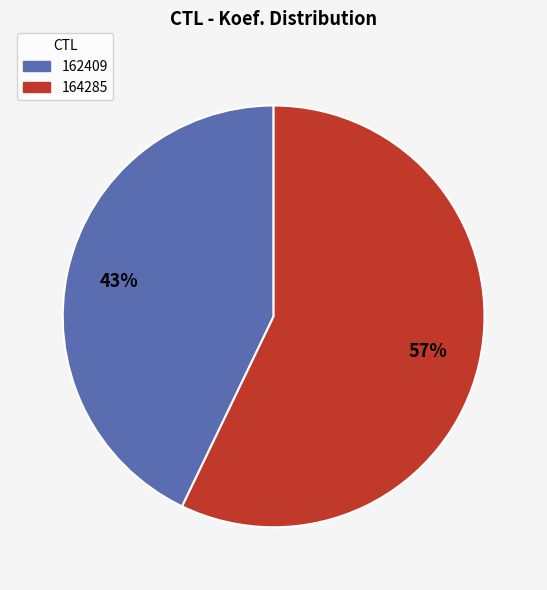

Do 162409 and 164285 together represent more than half of the pie?

Yes